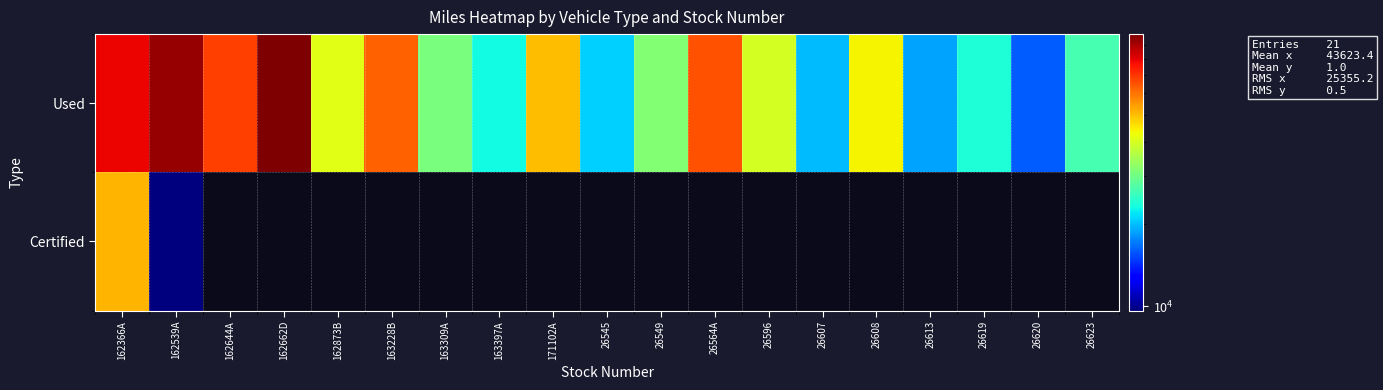

List the labels in order of Certified value, largest first.

162366A, 162539A, 162644A, 162662D, 162873B, 163228B, 163309A, 163397A, 171102A, 26545, 26549, 26564A, 26596, 26607, 26608, 26613, 26619, 26620, 26623